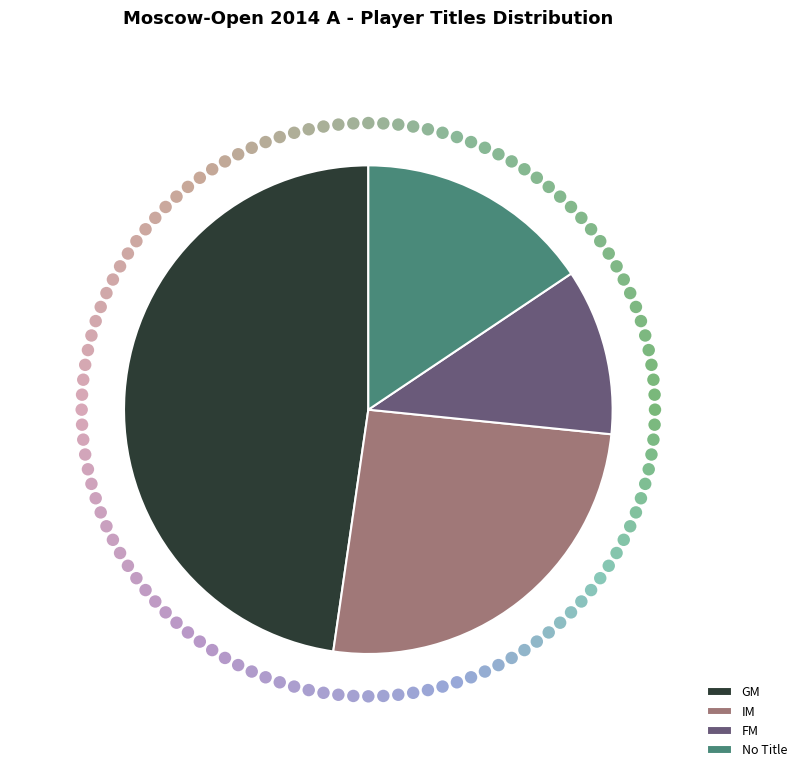

What is the total percentage of  and GM?

63.3%